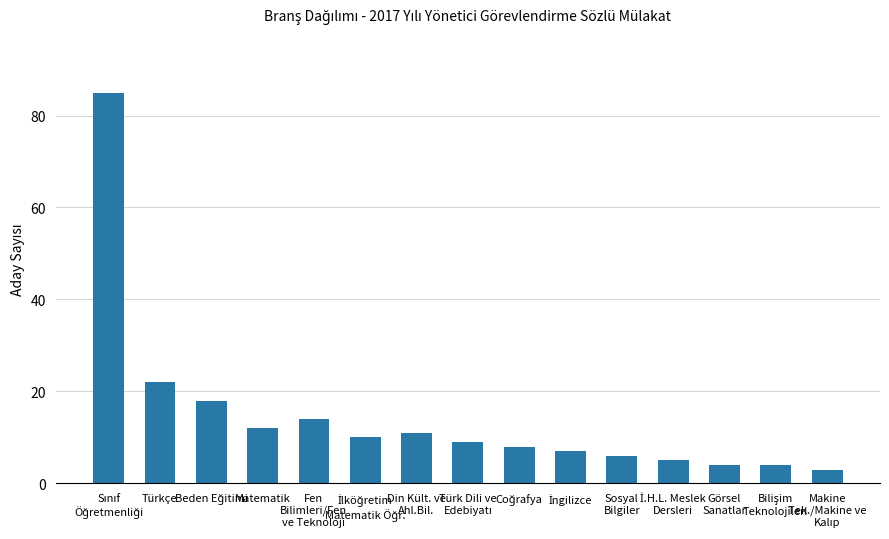

What is the minimum value shown in the chart?

3